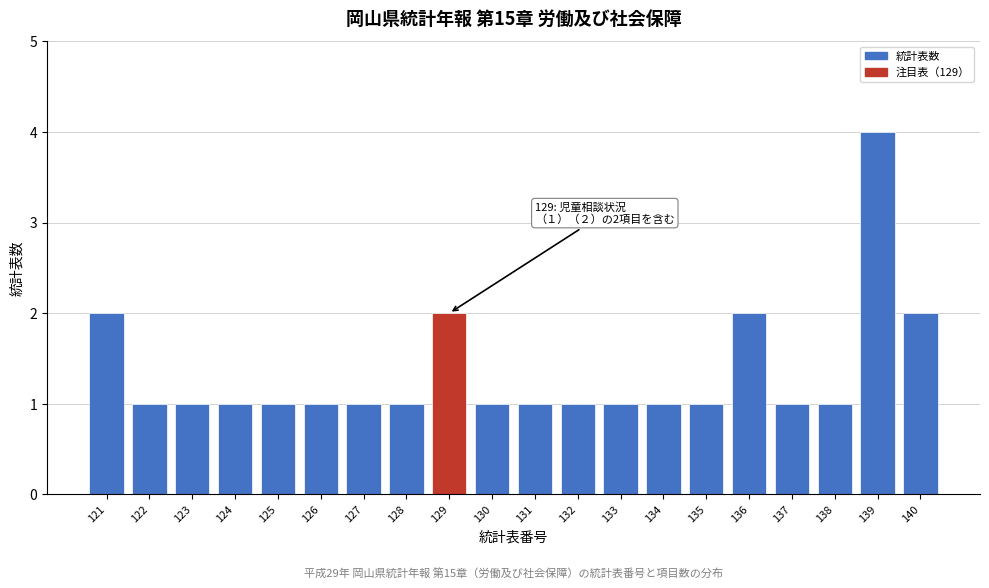

Reading left to right, transcribe all the data shown in this chart.

121=2	122=1	123=1	124=1	125=1	126=1	127=1	128=1	129=2	130=1	131=1	132=1	133=1	134=1	135=1	136=2	137=1	138=1	139=4	140=2